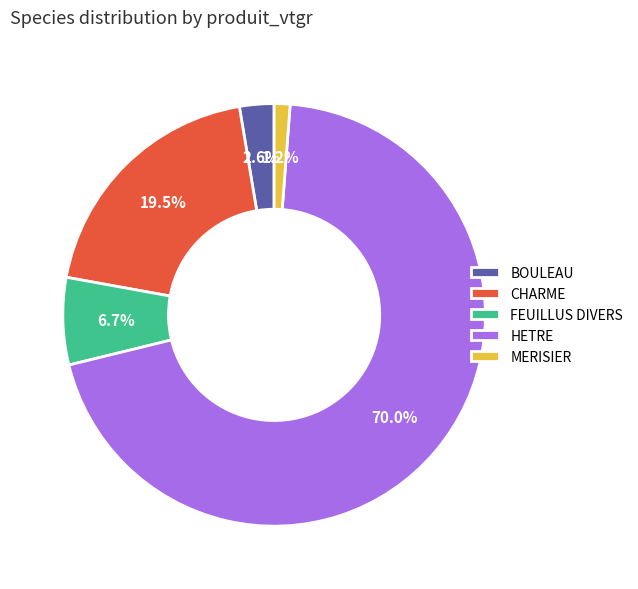

To the nearest percent, what is the average slice percentage?

20%